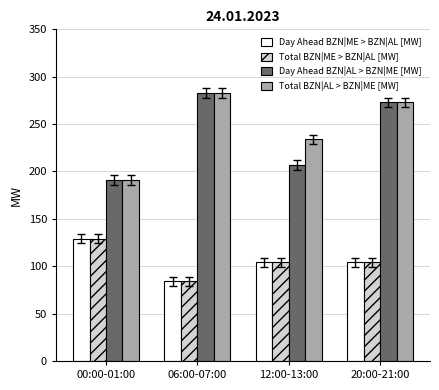

What is the difference between the highest and lowest values at 00:00-01:00?

62